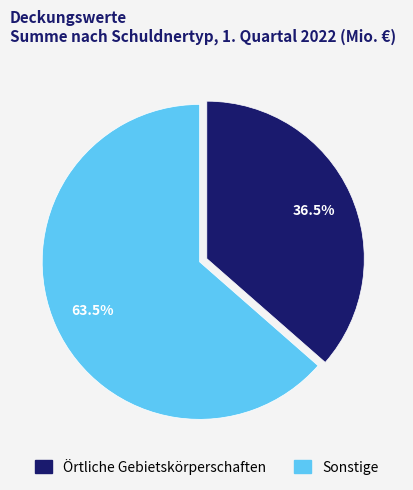

To the nearest percent, what is the average slice percentage?

50%